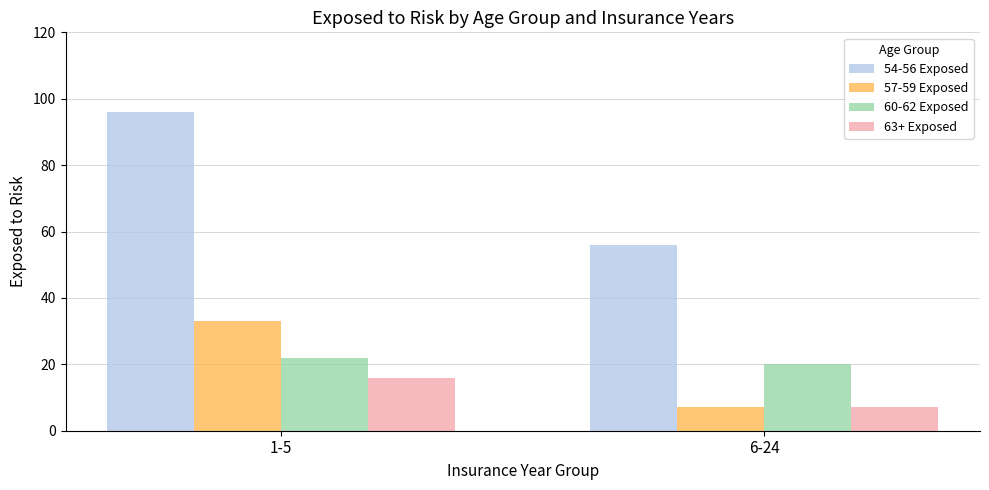

Which category has the highest value across all series?

1-5